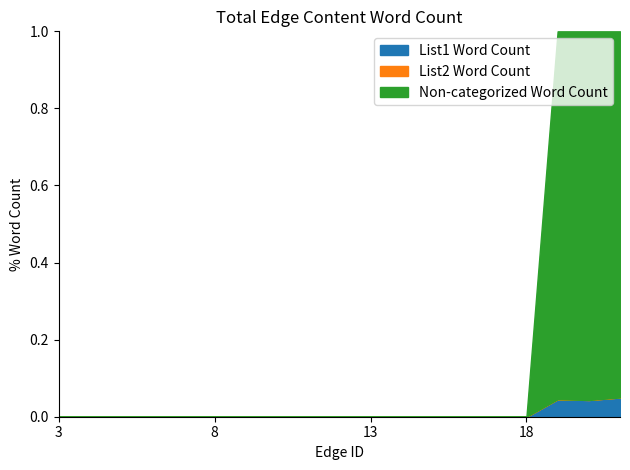

At which label does List2 Word Count reach its minimum?

3